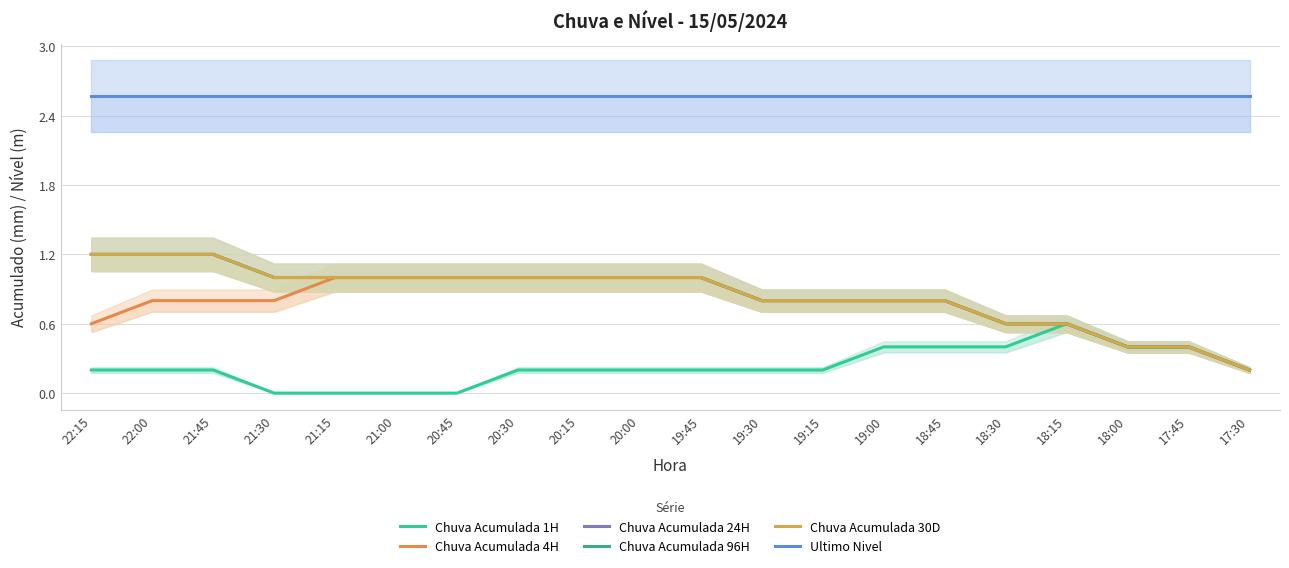

Reading left to right, extract all data points from this chart.

Chuva Acumulada 1H: 0.2	0.2	0.2	0.0	0.0	0.0	0.0	0.2	0.2	0.2	0.2	0.2	0.2	0.4	0.4	0.4	0.6	0.4	0.4	0.2
Chuva Acumulada 4H: 0.6	0.8	0.8	0.8	1.0	1.0	1.0	1.0	1.0	1.0	1.0	0.8	0.8	0.8	0.8	0.6	0.6	0.4	0.4	0.2
Chuva Acumulada 24H: 1.2	1.2	1.2	1.0	1.0	1.0	1.0	1.0	1.0	1.0	1.0	0.8	0.8	0.8	0.8	0.6	0.6	0.4	0.4	0.2
Chuva Acumulada 96H: 1.2	1.2	1.2	1.0	1.0	1.0	1.0	1.0	1.0	1.0	1.0	0.8	0.8	0.8	0.8	0.6	0.6	0.4	0.4	0.2
Chuva Acumulada 30D: 1.2	1.2	1.2	1.0	1.0	1.0	1.0	1.0	1.0	1.0	1.0	0.8	0.8	0.8	0.8	0.6	0.6	0.4	0.4	0.2
Ultimo Nivel: 2.6	2.6	2.6	2.6	2.6	2.6	2.6	2.6	2.6	2.6	2.6	2.6	2.6	2.6	2.6	2.6	2.6	2.6	2.6	2.6